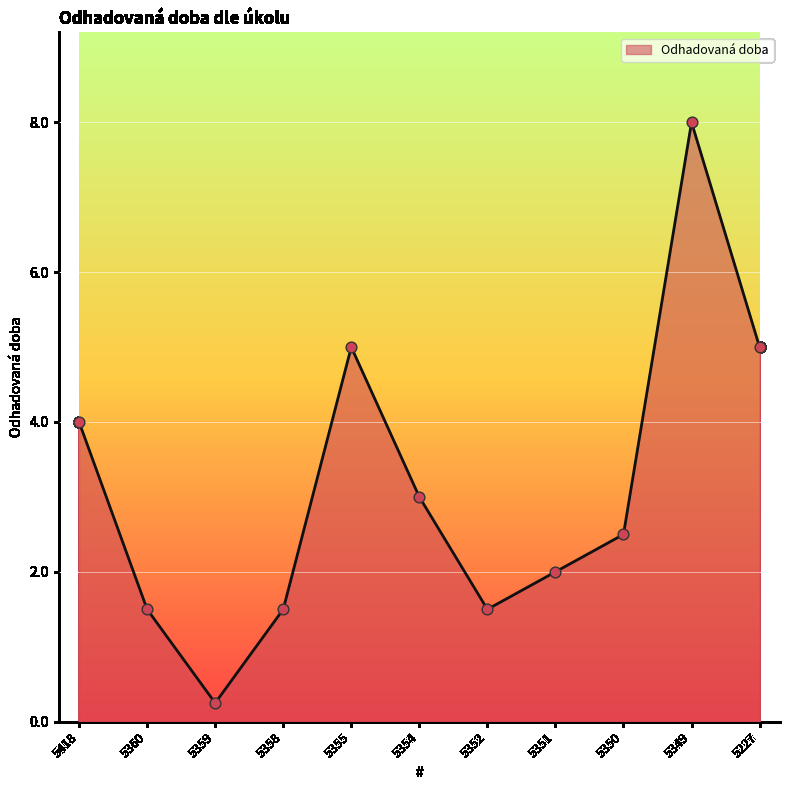

What is the change in value from 5355 to 5351?

-3.0